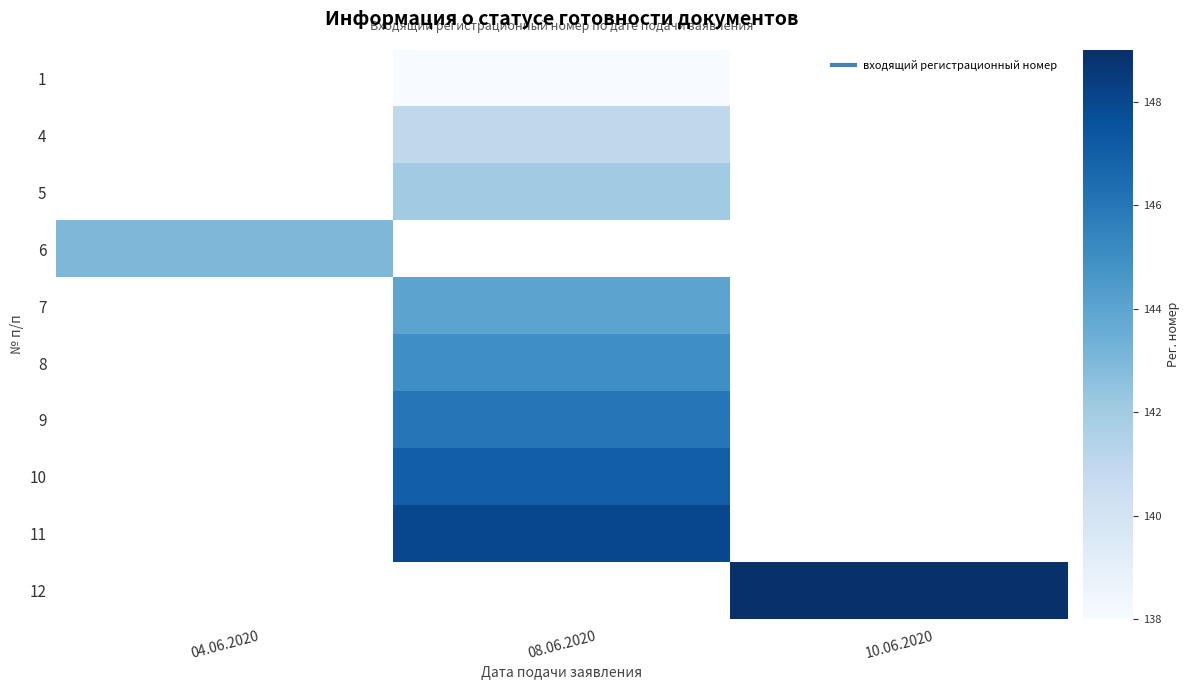

Rank the series by their maximum value, from lowest to highest.

1, 4, 5, 6, 7, 8, 9, 10, 11, 12